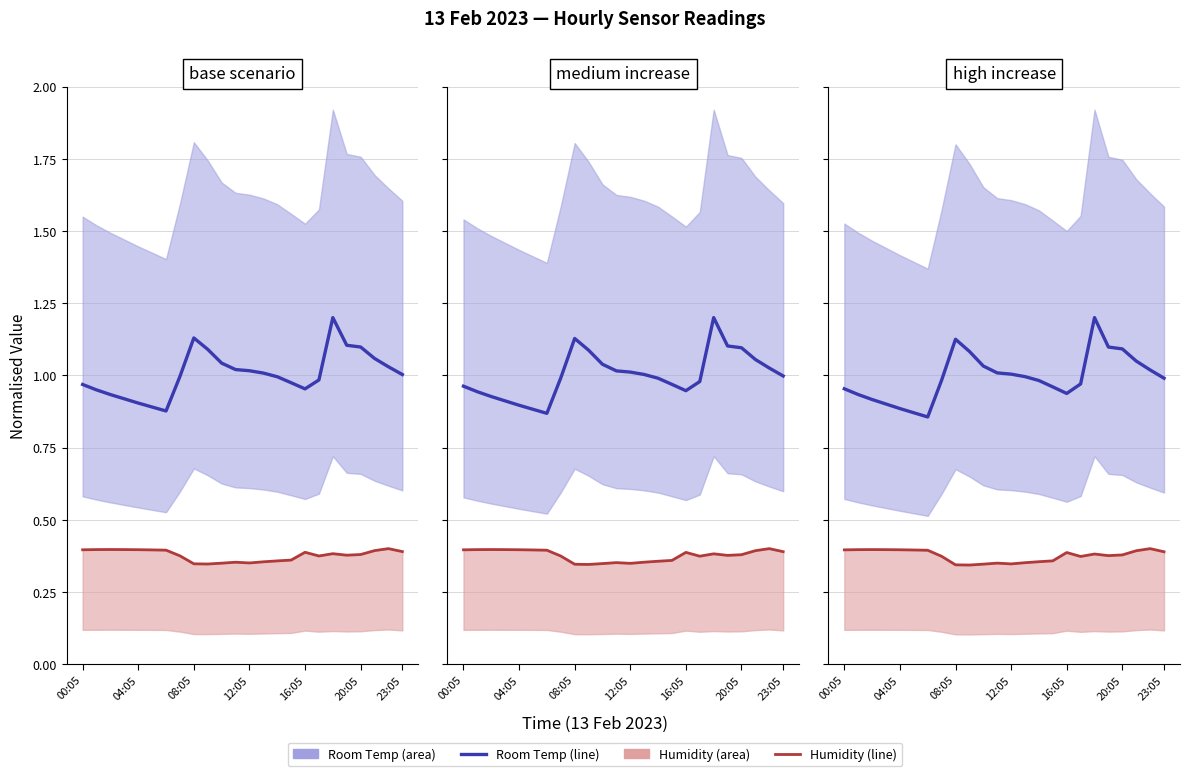

The Humidity series shows 0.4 at 20:05. True or false?

True